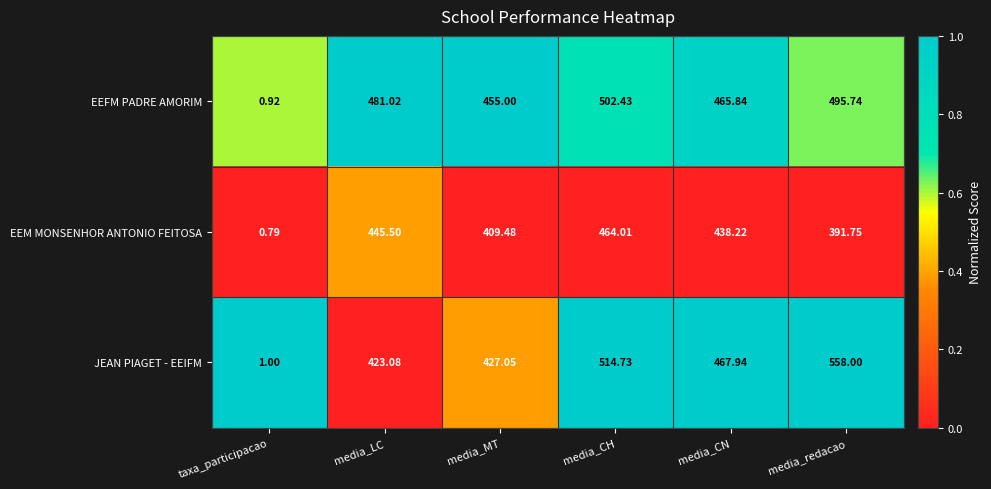

Which series has the widest spread of values?

JEAN PIAGET - EEIFM